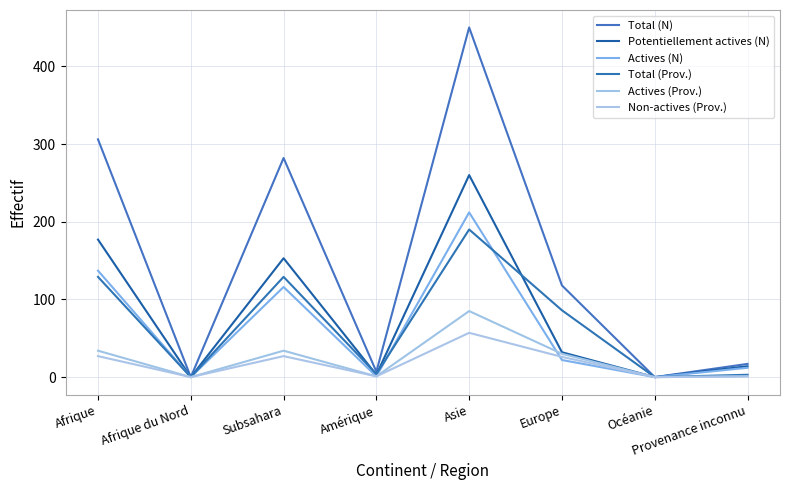

Reading left to right, extract all data points from this chart.

Total (N): Afrique=306	Afrique du Nord=0	Subsahara=282	Amérique=7	Asie=450	Europe=118	Océanie=0	Provenance inconnu=17
Potentiellement actives (N): Afrique=177	Afrique du Nord=0	Subsahara=153	Amérique=3	Asie=260	Europe=32	Océanie=0	Provenance inconnu=14
Actives (N): Afrique=137	Afrique du Nord=0	Subsahara=116	Amérique=1	Asie=212	Europe=22	Océanie=0	Provenance inconnu=12
Total (Prov.): Afrique=129	Afrique du Nord=0	Subsahara=129	Amérique=4	Asie=190	Europe=86	Océanie=0	Provenance inconnu=3
Actives (Prov.): Afrique=34	Afrique du Nord=0	Subsahara=34	Amérique=1	Asie=85	Europe=30	Océanie=0	Provenance inconnu=1
Non-actives (Prov.): Afrique=27	Afrique du Nord=0	Subsahara=27	Amérique=1	Asie=57	Europe=26	Océanie=0	Provenance inconnu=1